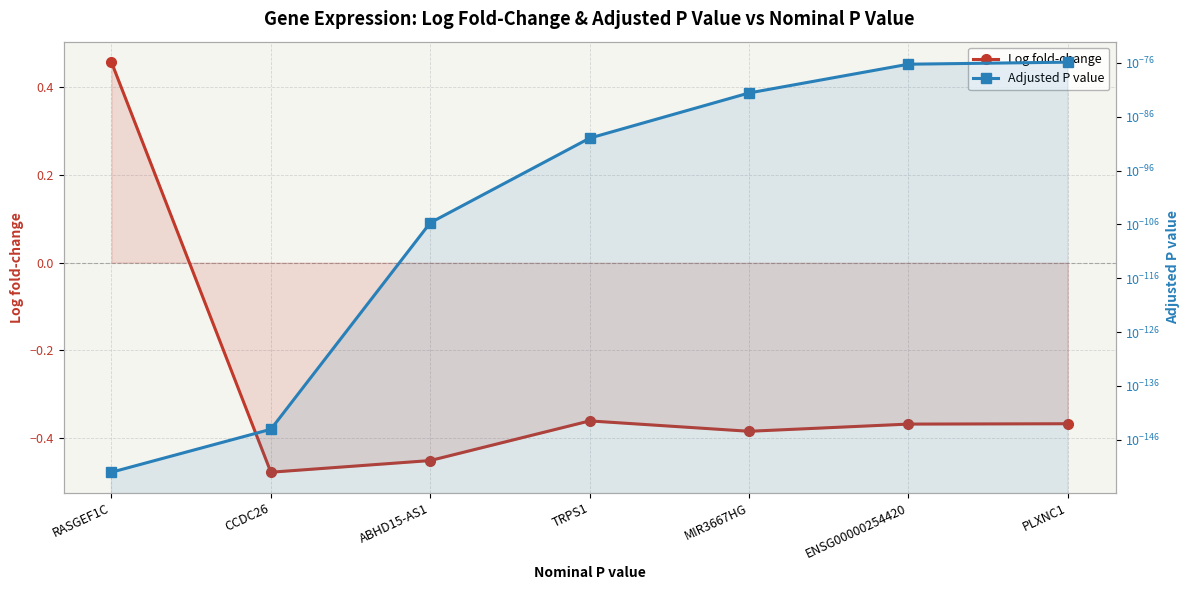

What is the label of the 2nd point from the left?

CCDC26